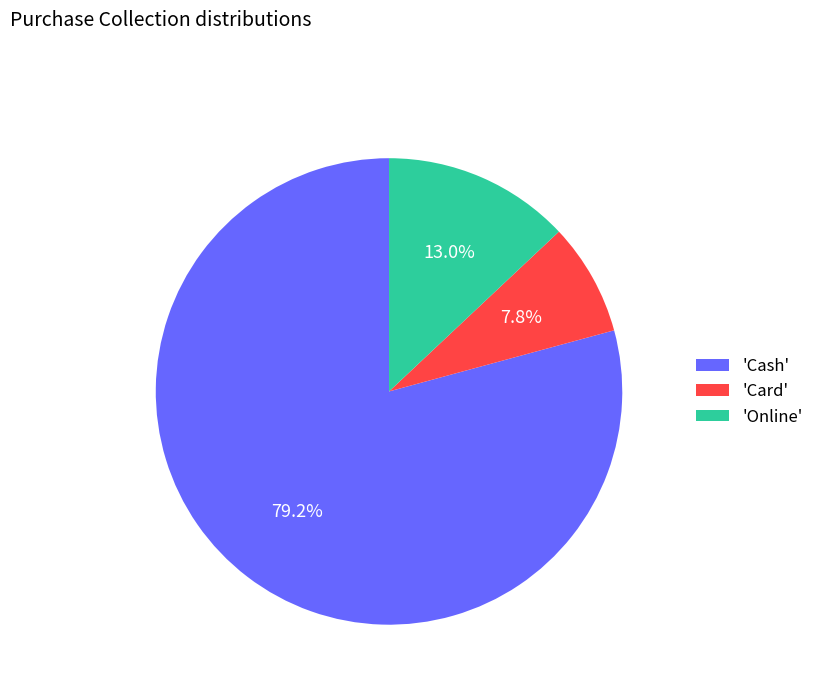

Is the sum of 'Online' and 'Cash' greater than half?

Yes